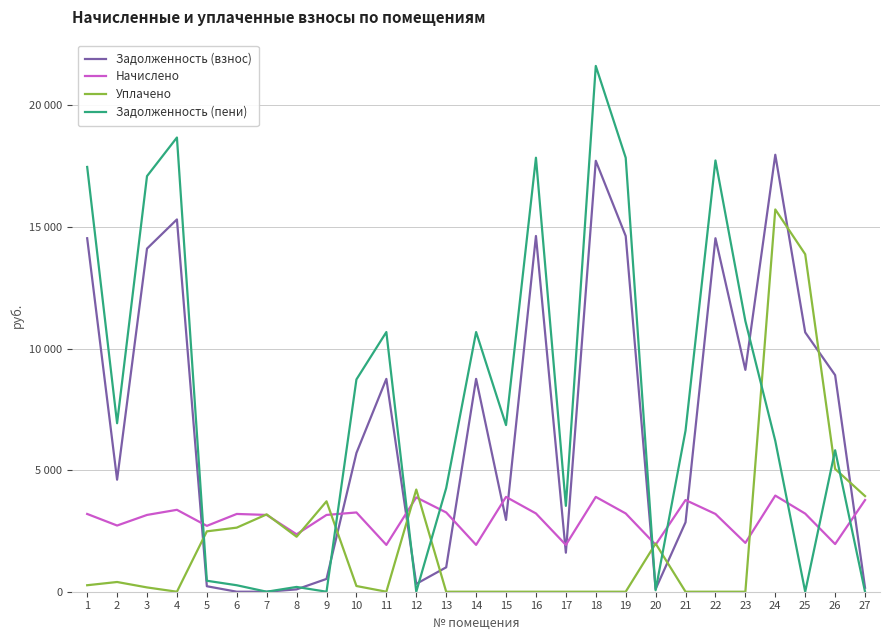

At how many categories does at least one series exceed 18583?

2